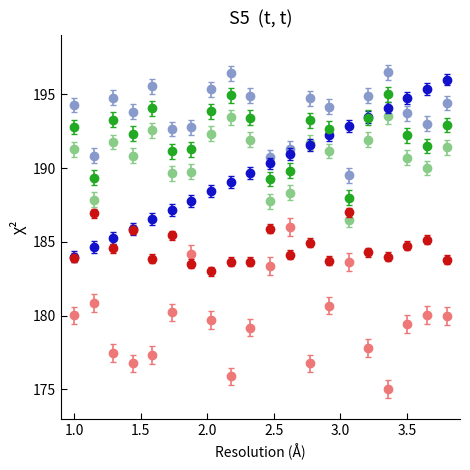

What is the smallest value displayed?

175.0